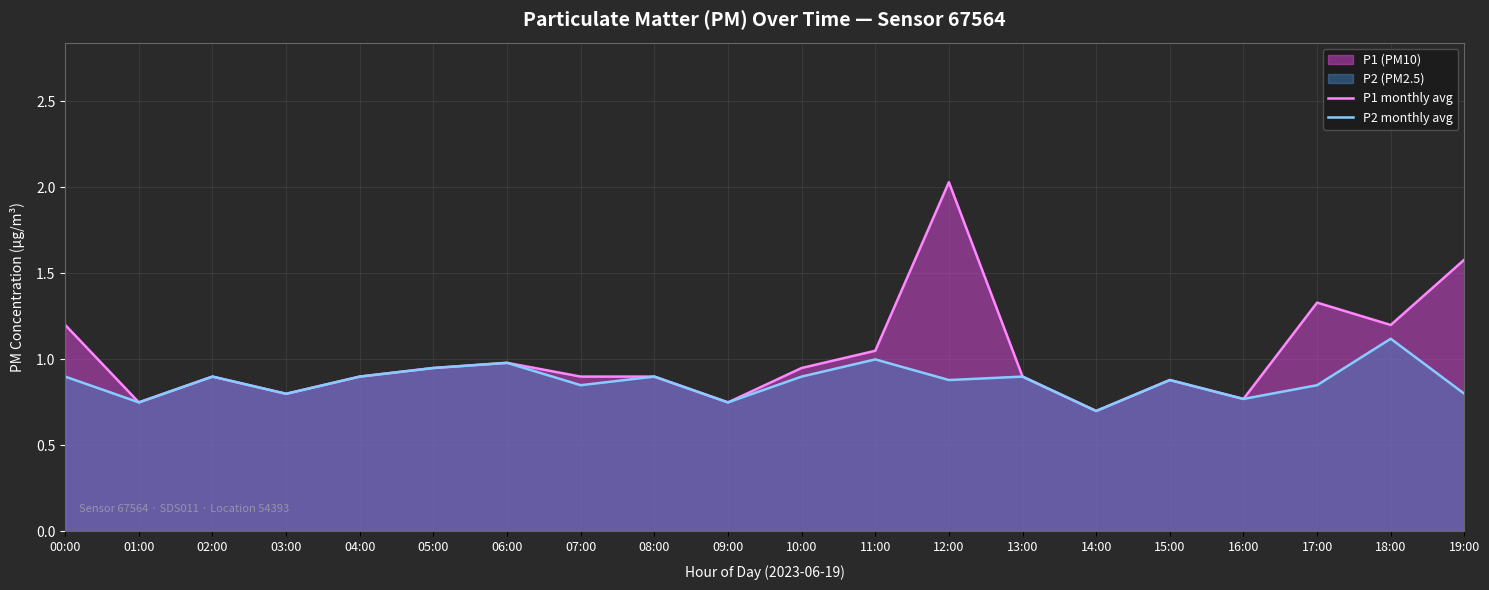

What is the sum of all P2 monthly avg values?

17.5